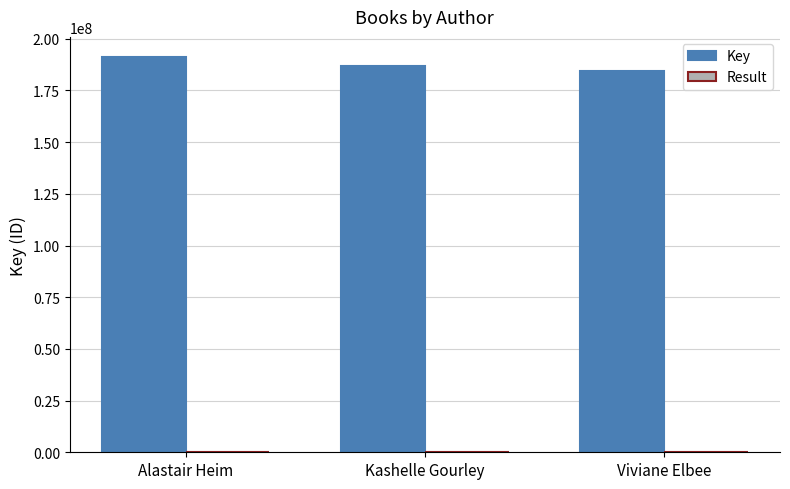

What is the sum of all Key values?

562471593